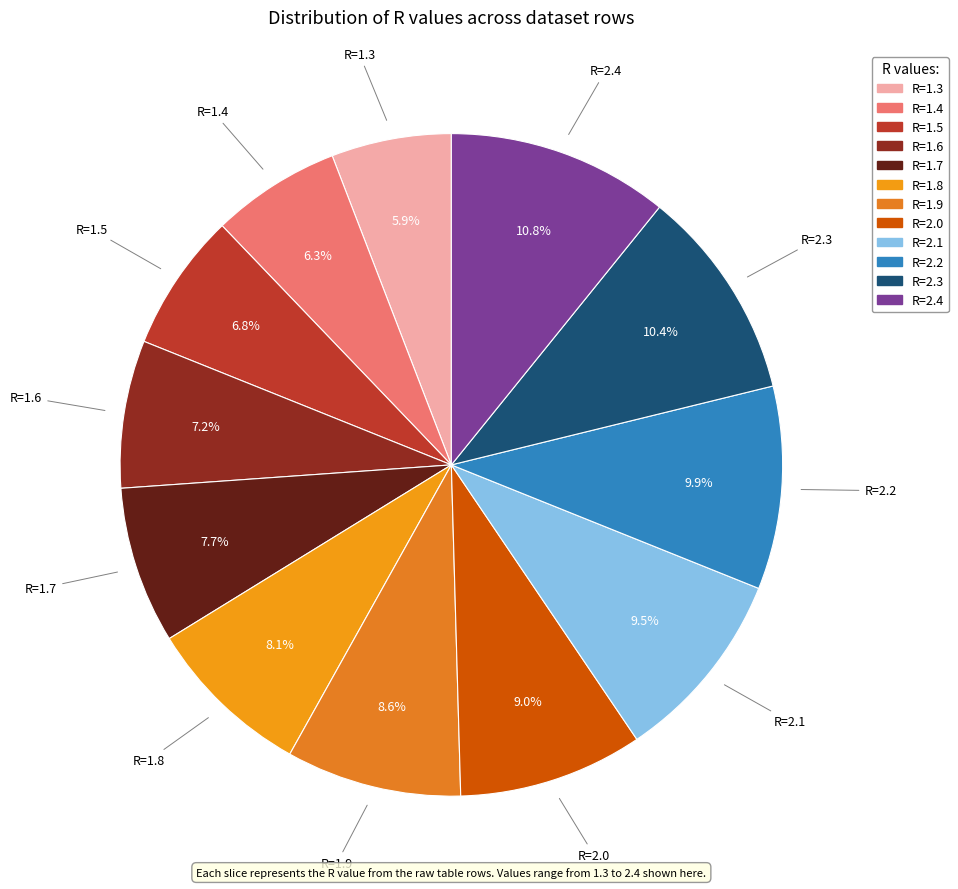

The R=1.3 slice represents 1% of the pie. True or false?

False